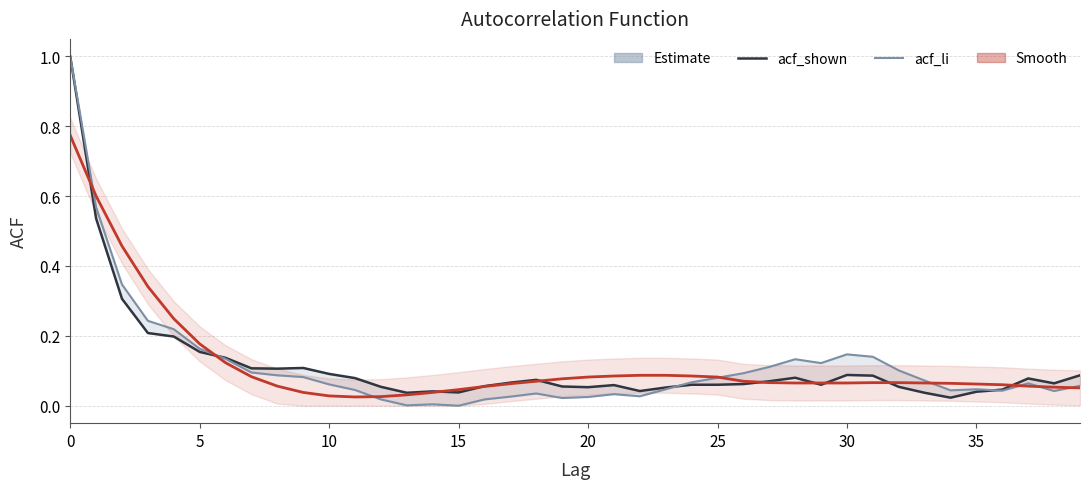

List the series in order of their peak value, lowest first.

acf_shown_smooth, acf_shown, acf_li